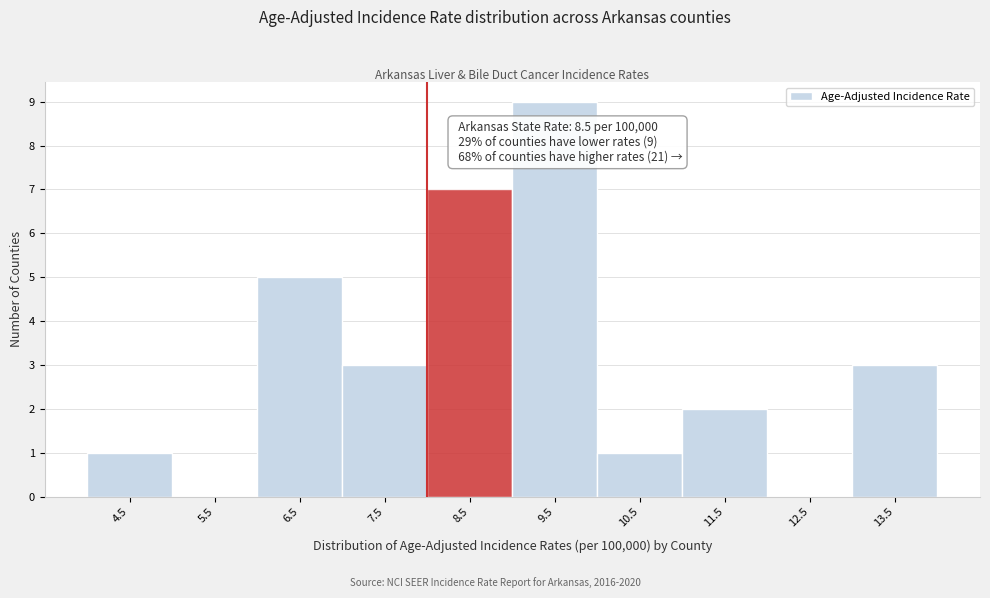

Reading right to left, transcribe all the data shown in this chart.

13.5=3	12.5=0	11.5=2	10.5=1	9.5=9	8.5=7	7.5=3	6.5=5	5.5=0	4.5=1